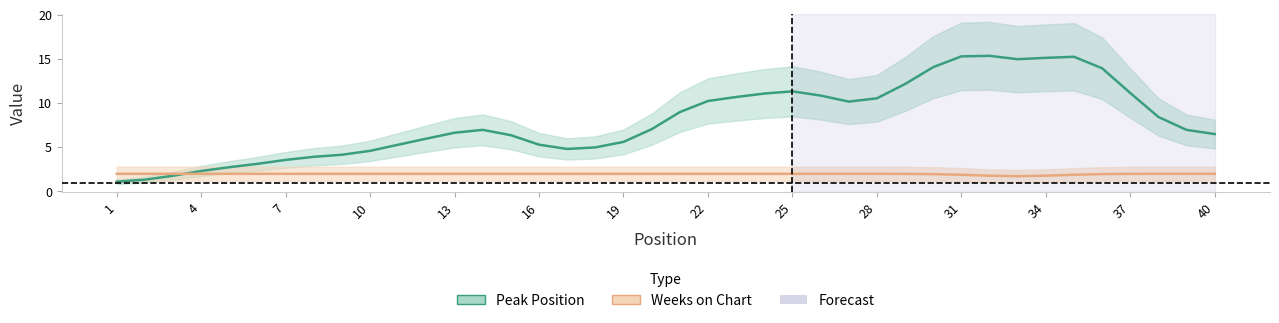

At which category does Weeks on Chart reach its first local valley?

33